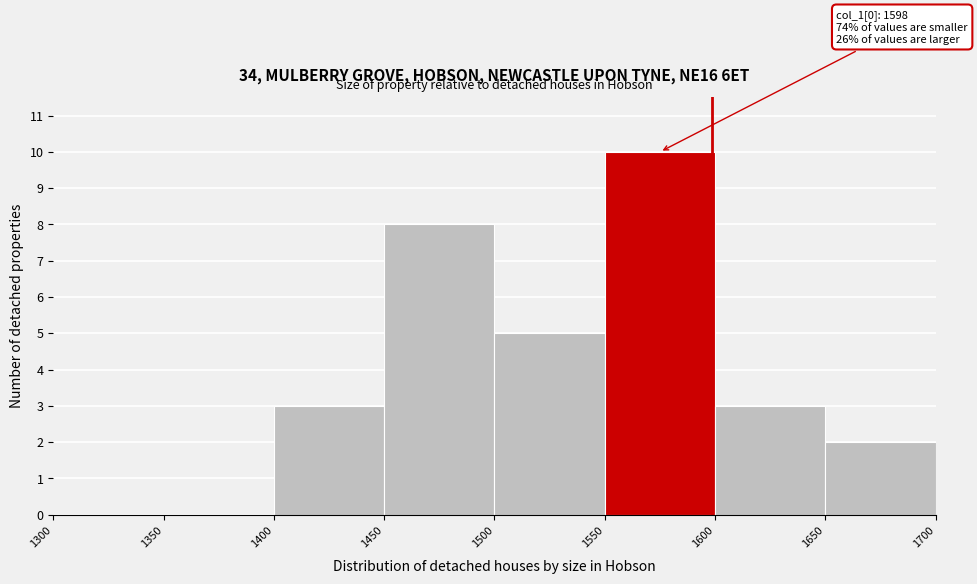

Which range on the x-axis has the tallest bar?

1550 to 1600